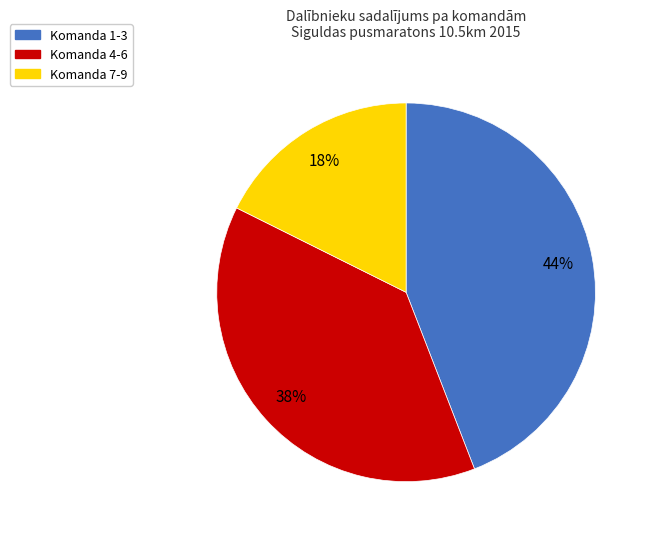

True or false: Komanda 4-6 accounts for 38% of the total.

True